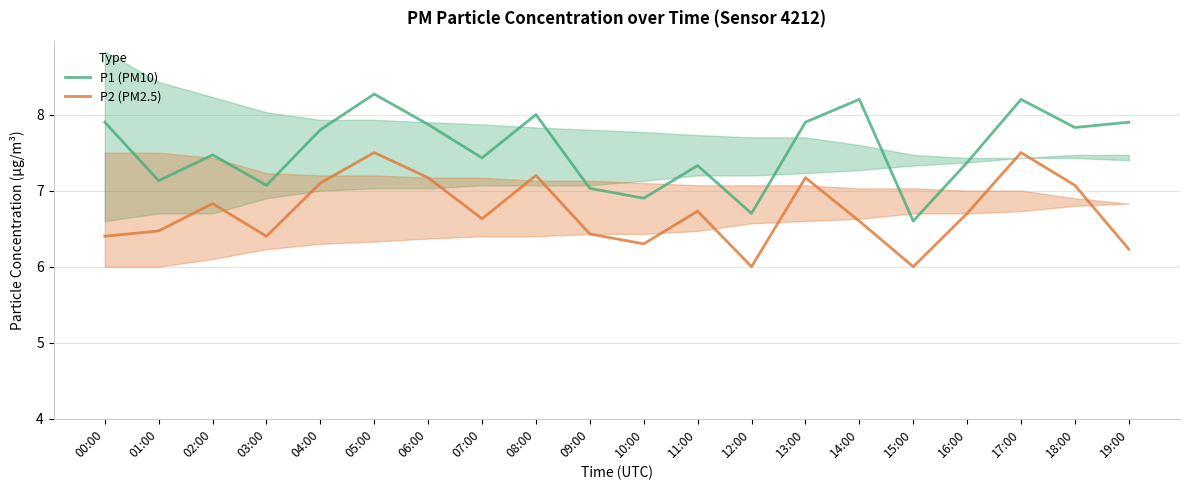

How many lines are shown in the chart?

2